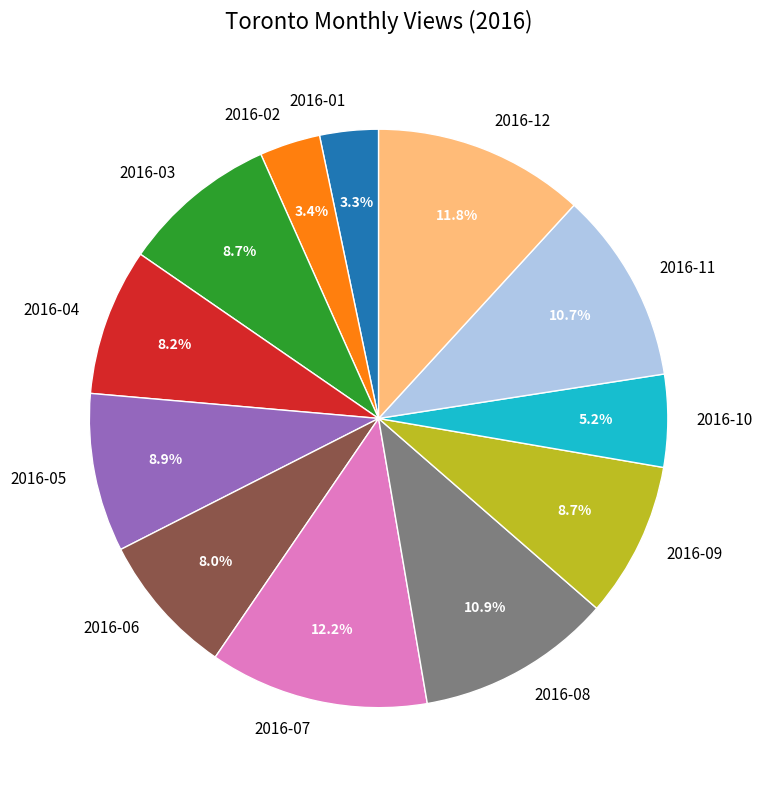

What portion of the pie excludes 2016-10?

94.8%